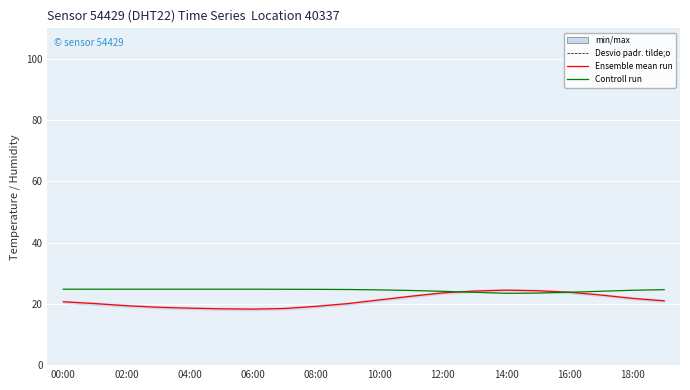

At which category does Controll run reach its first local valley?

14:00